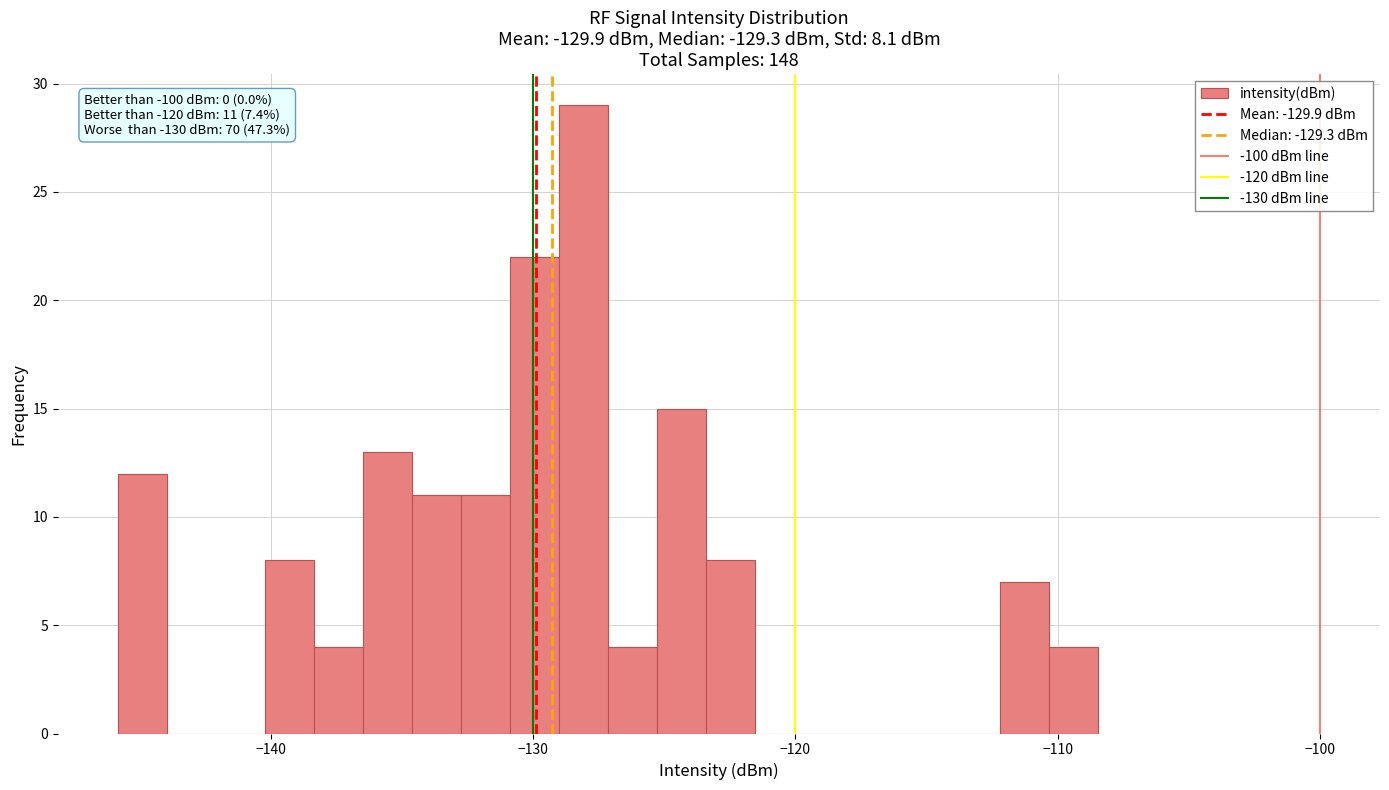

Around what value on the x-axis is the tallest bar? Give the approximate position of its centre, as read against the axis.

-128